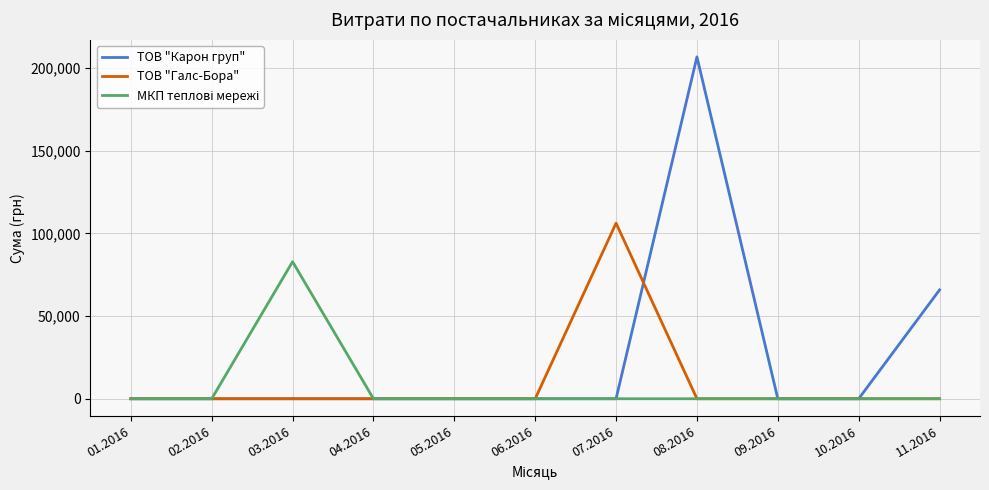

What is the greatest value displayed?

206631.6